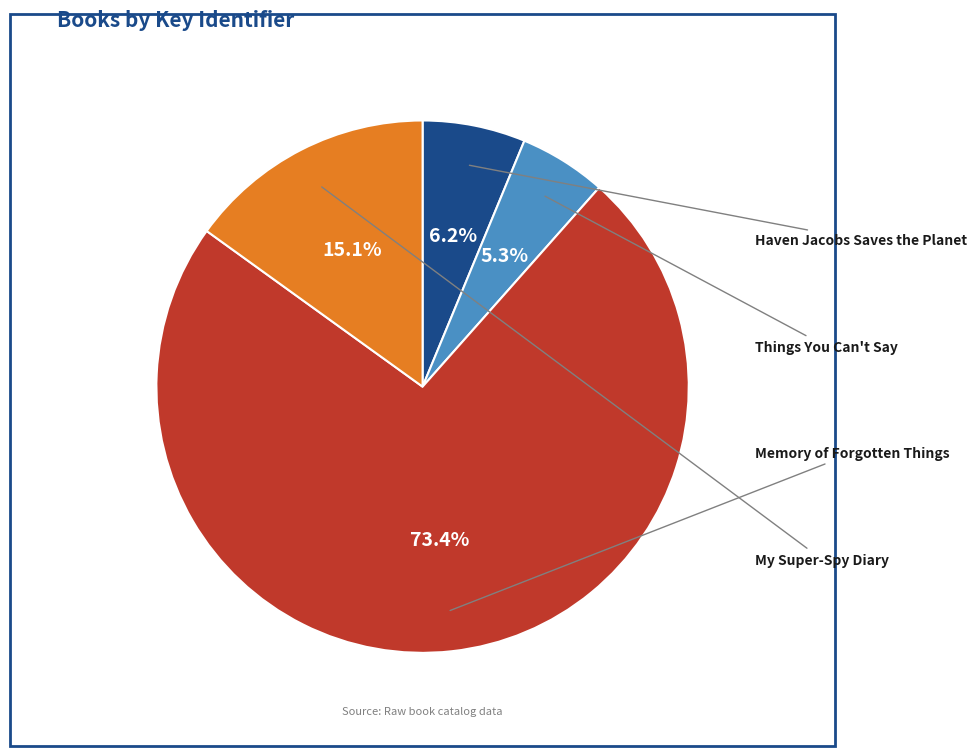

Is there a majority slice in this chart?

Yes